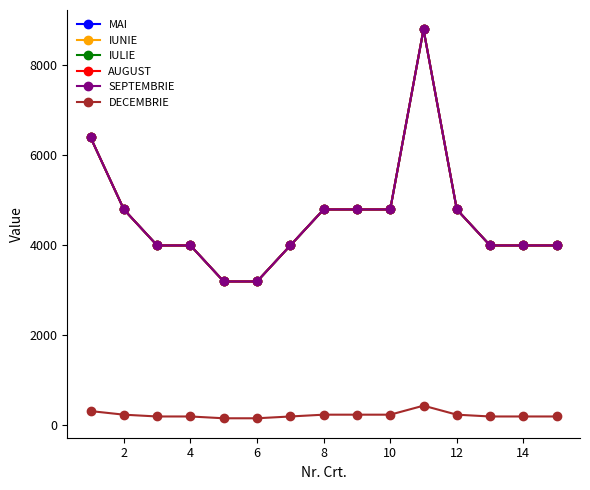

Is this an area chart (filled region under the line)?

No